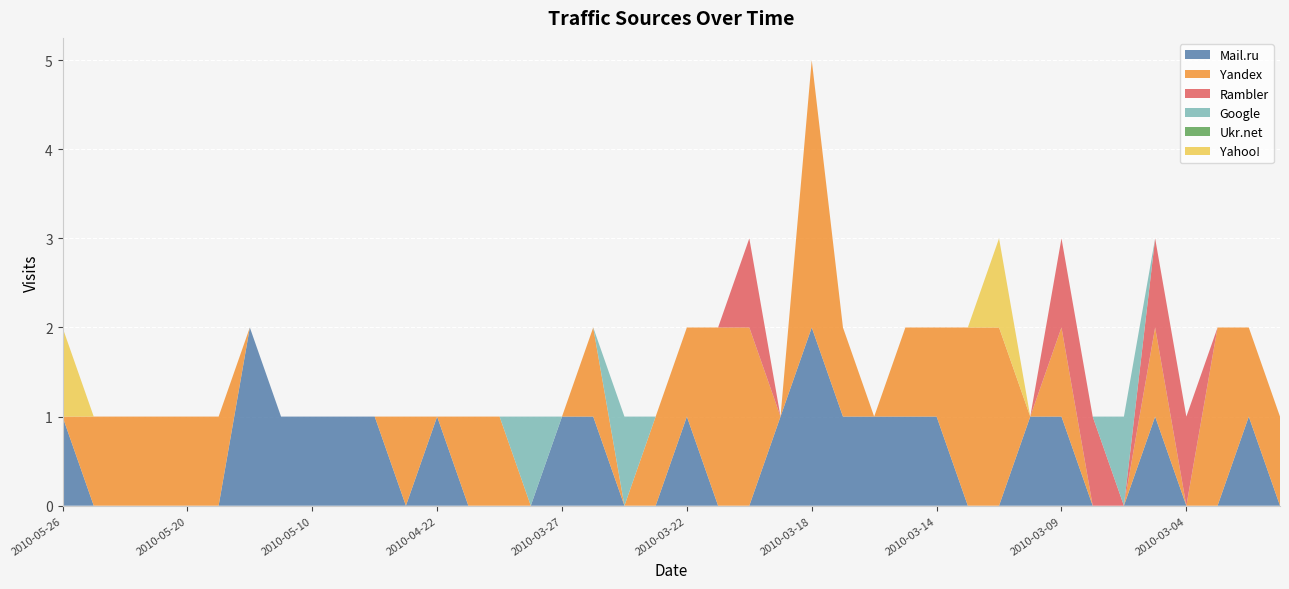

Reading right to left, what are all the values shown in this chart?

Mail.ru: 0	1	0	0	1	0	0	1	1	0	0	1	1	1	1	2	1	0	0	1	0	0	1	1	0	0	0	1	0	1	1	1	1	2	0	0	0	0	0	1
Yandex: 1	1	2	0	1	0	0	1	0	2	2	1	1	0	1	3	0	2	2	1	1	0	1	0	0	1	1	0	1	0	0	0	0	0	1	1	1	1	1	0
Rambler: 0	0	0	1	1	0	1	1	0	0	0	0	0	0	0	0	0	1	0	0	0	0	0	0	0	0	0	0	0	0	0	0	0	0	0	0	0	0	0	0
Google: 0	0	0	0	0	1	0	0	0	0	0	0	0	0	0	0	0	0	0	0	0	1	0	0	1	0	0	0	0	0	0	0	0	0	0	0	0	0	0	0
Ukr.net: 0	0	0	0	0	0	0	0	0	0	0	0	0	0	0	0	0	0	0	0	0	0	0	0	0	0	0	0	0	0	0	0	0	0	0	0	0	0	0	0
Yahoo!: 0	0	0	0	0	0	0	0	0	1	0	0	0	0	0	0	0	0	0	0	0	0	0	0	0	0	0	0	0	0	0	0	0	0	0	0	0	0	0	1